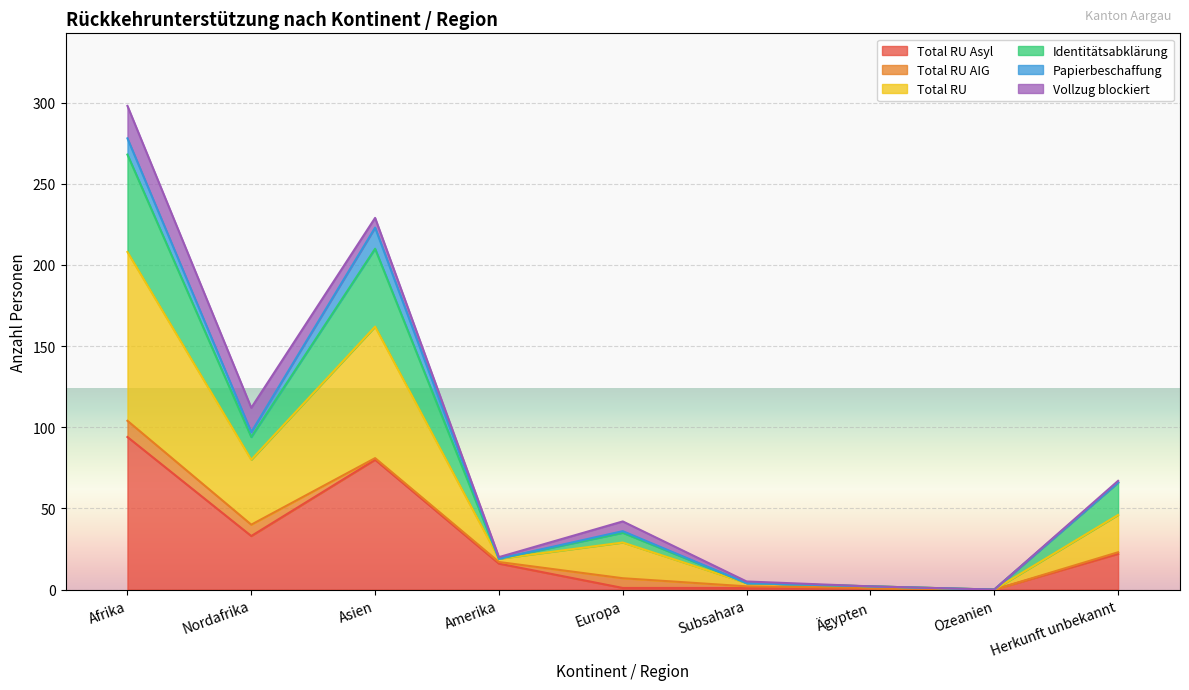

Which series has the widest spread of values?

Total RU